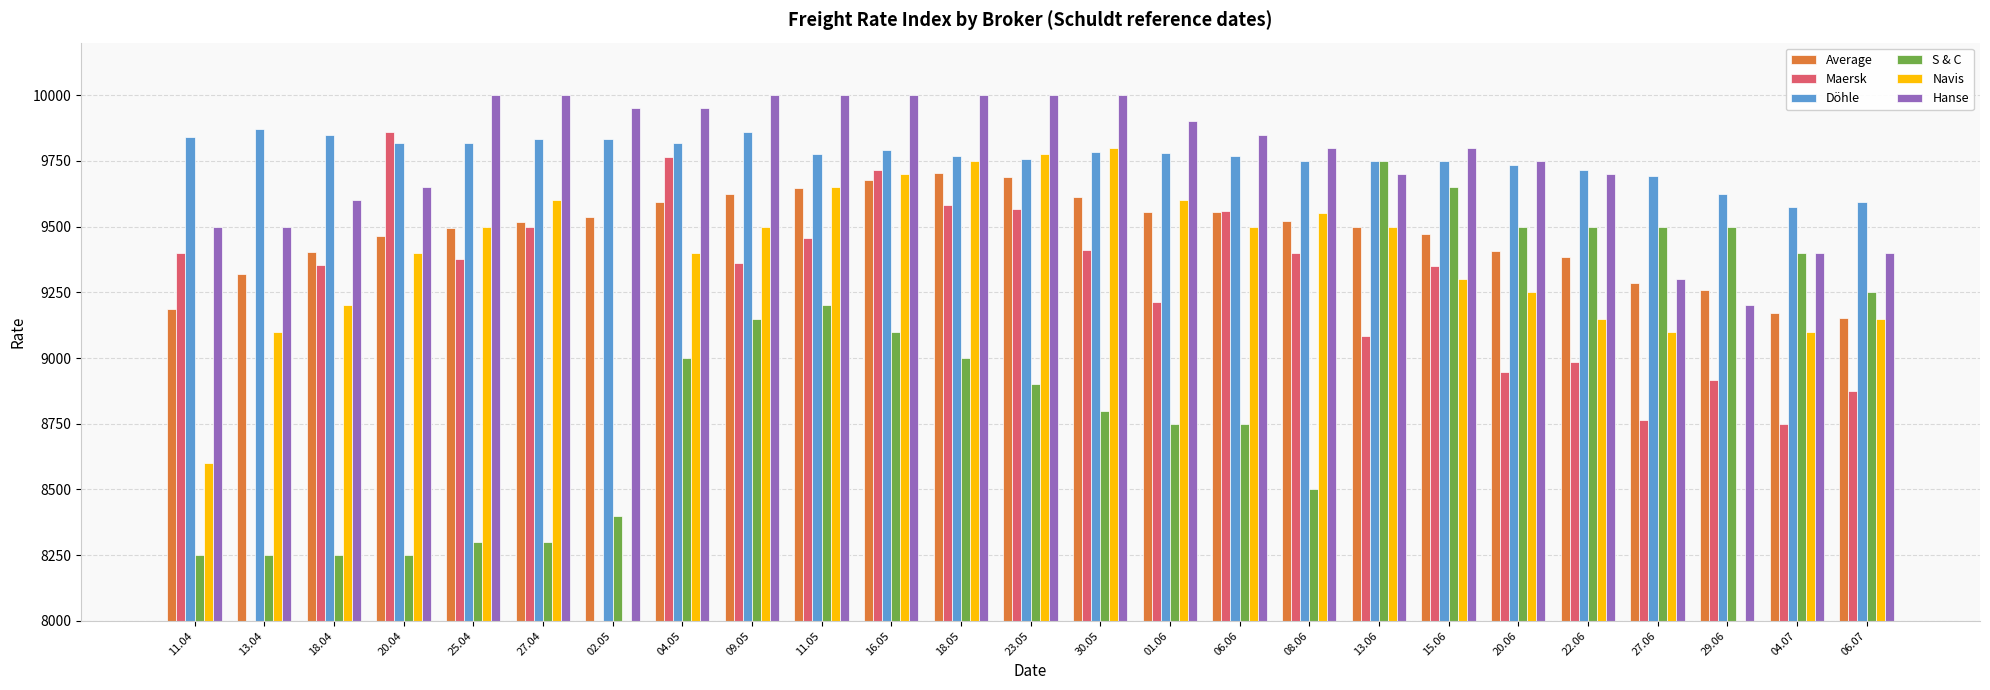

How many bars are there in each group?

6